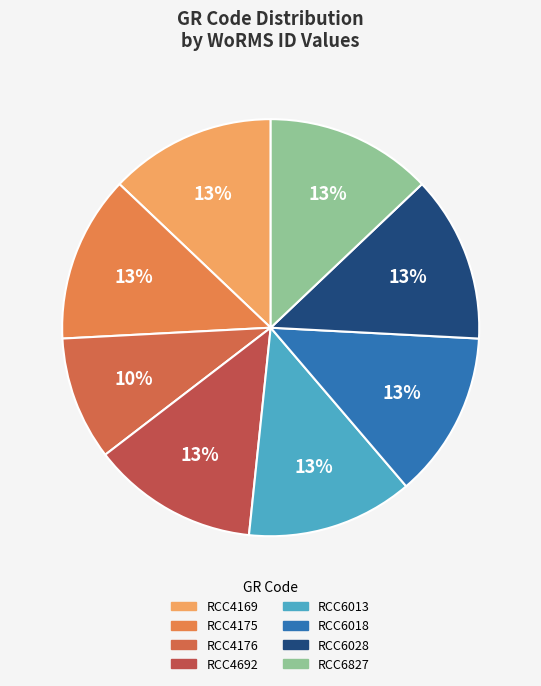

The RCC6013 slice represents 3% of the pie. True or false?

False